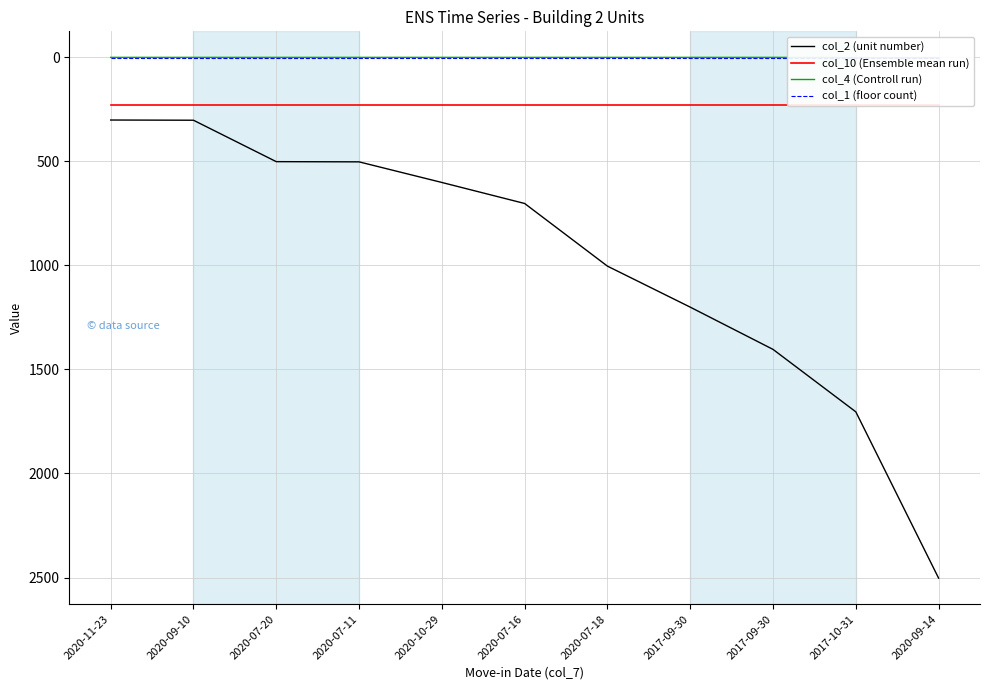

Which series has the largest range (max minus min)?

col_2 (unit number)